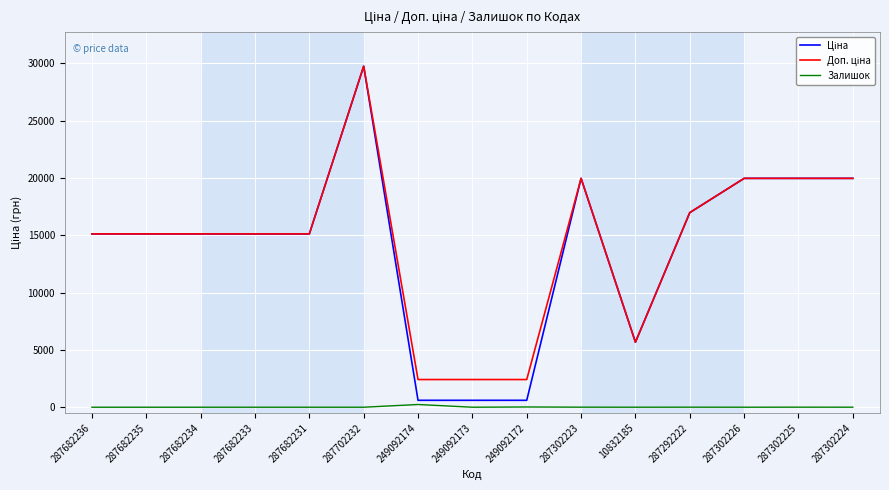

How many lines are shown in the chart?

3